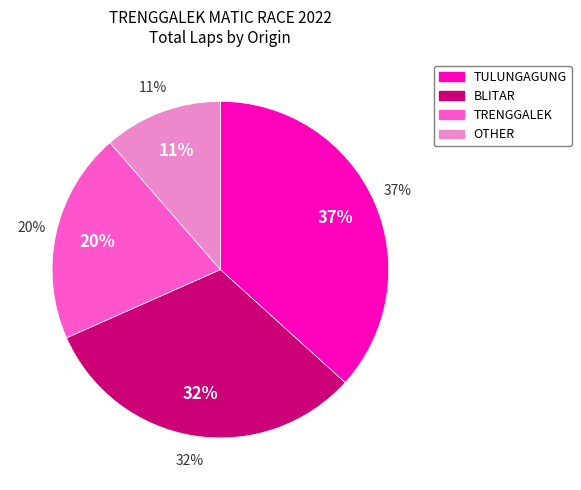

Is there a majority slice in this chart?

No